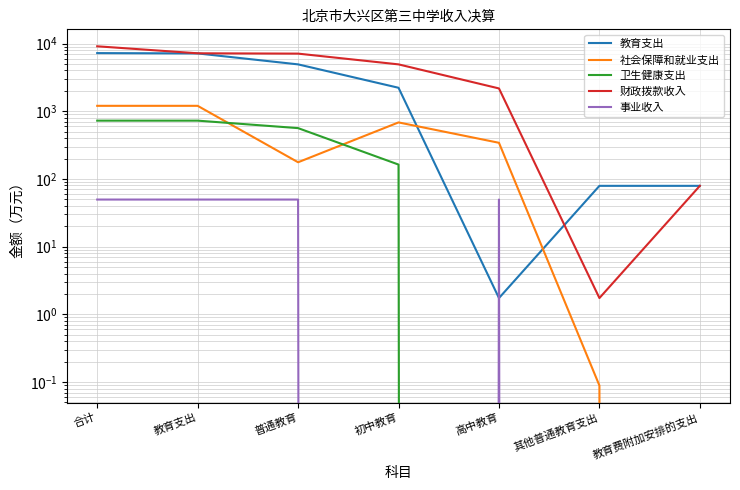

Where do 教育支出 and 财政拨款收入 first cross each other?

高中教育 and 其他普通教育支出